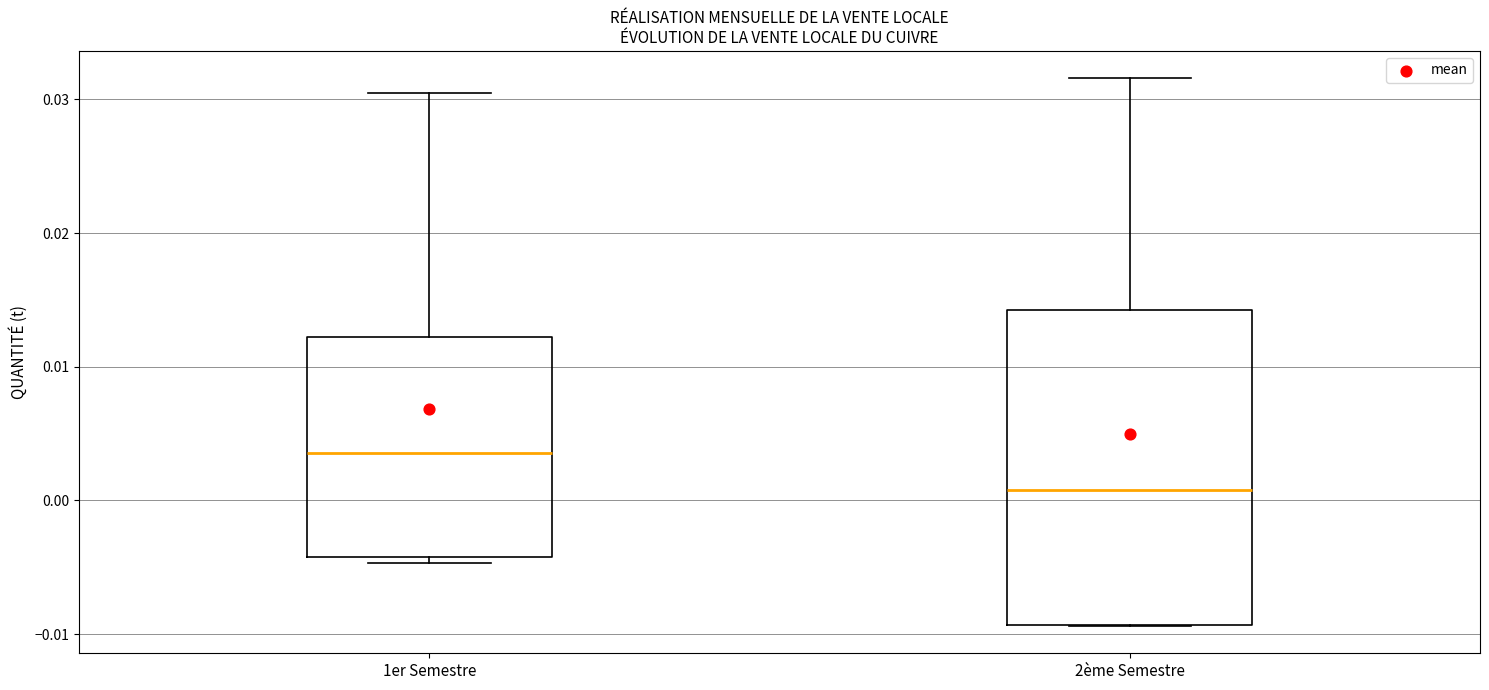

Reading left to right, transcribe this box plot: for each box, give where its median line is, the range the box spans, and where its two whiskers end, as read against the y-axis. The values are not printed on the chart, so give them approximately, as read against the axis.

1er Semestre: median 0.004, box -0.004 to 0.012, whiskers -0.005 to 0.030
2ème Semestre: median 0.001, box -0.009 to 0.014, whiskers -0.009 to 0.032